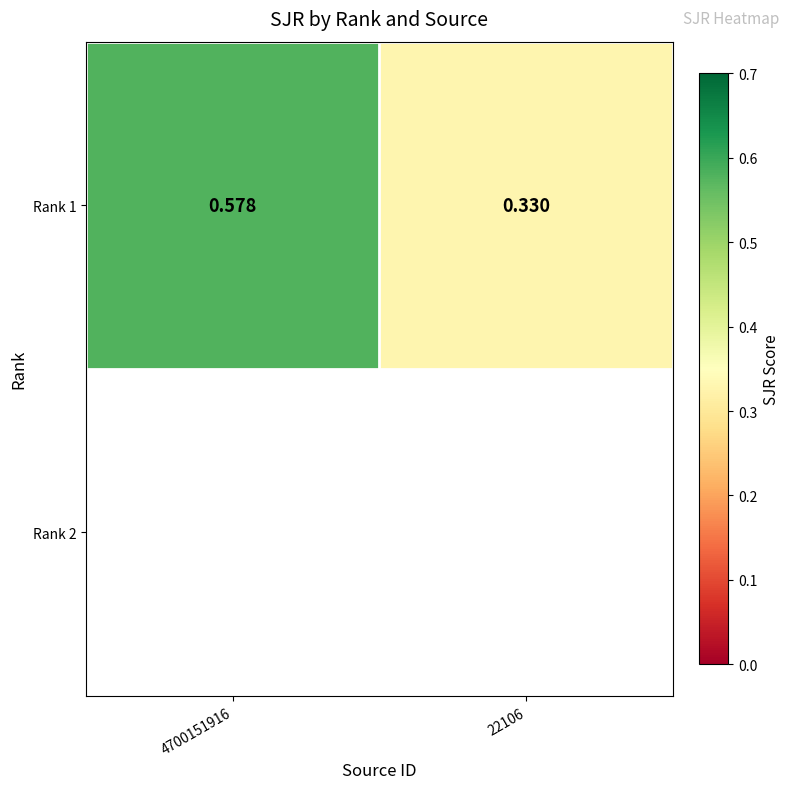

What is the change in value from 4700151916 to 22106?

-0.2